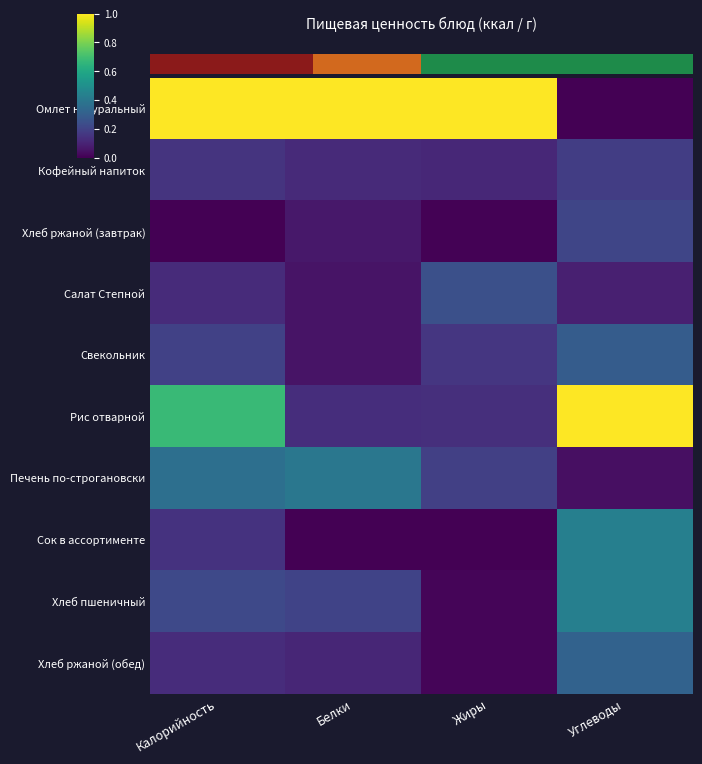

What is the maximum value for Хлеб пшеничный?

0.4